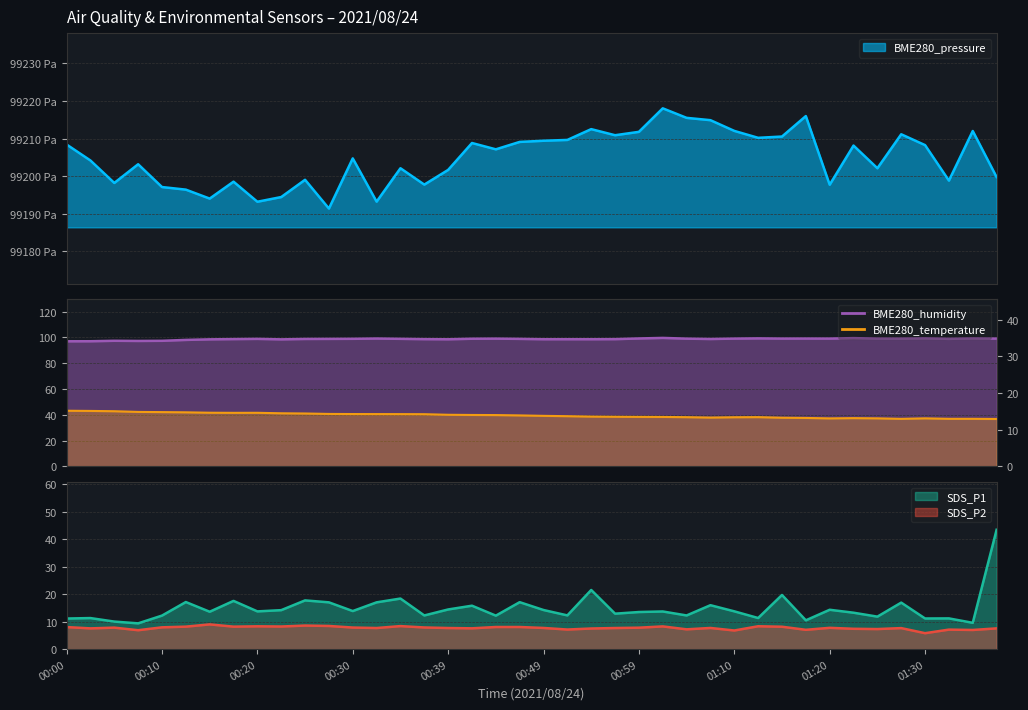

How many lines are shown in the chart?

5